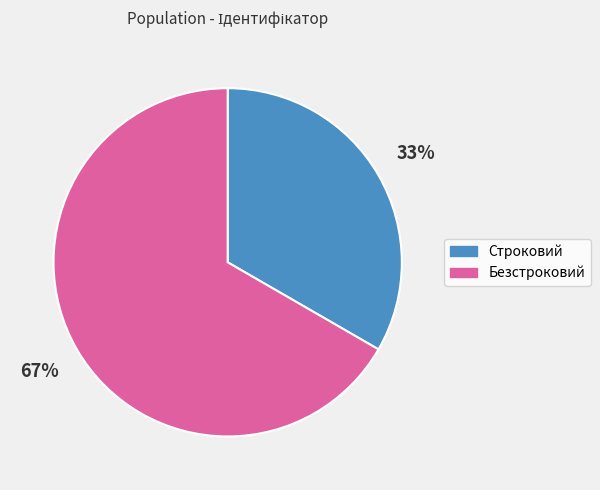

Rank the categories by value from lowest to highest.

Строковий, Безстроковий